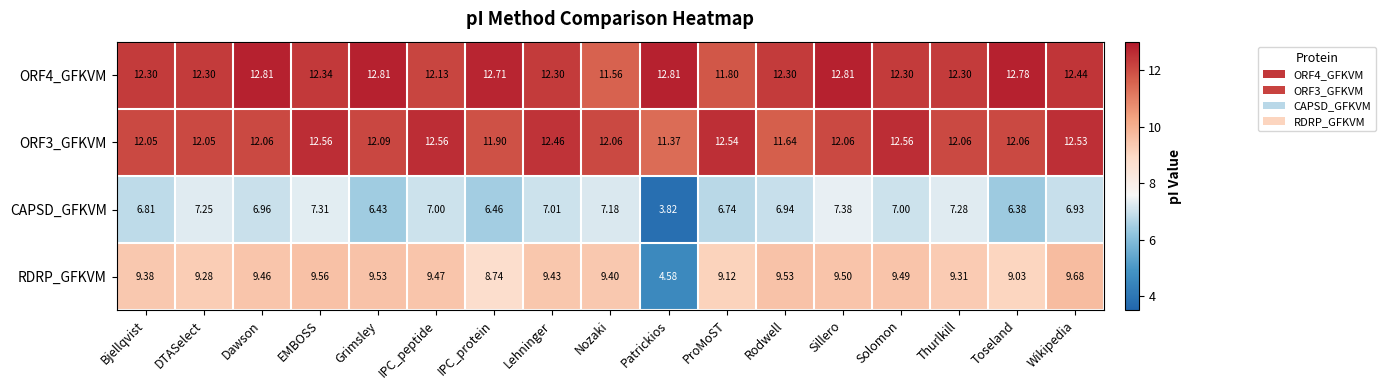

Is the value of ORF4_GFKVM at IPC_peptide greater than the value of ORF3_GFKVM at Rodwell?

Yes